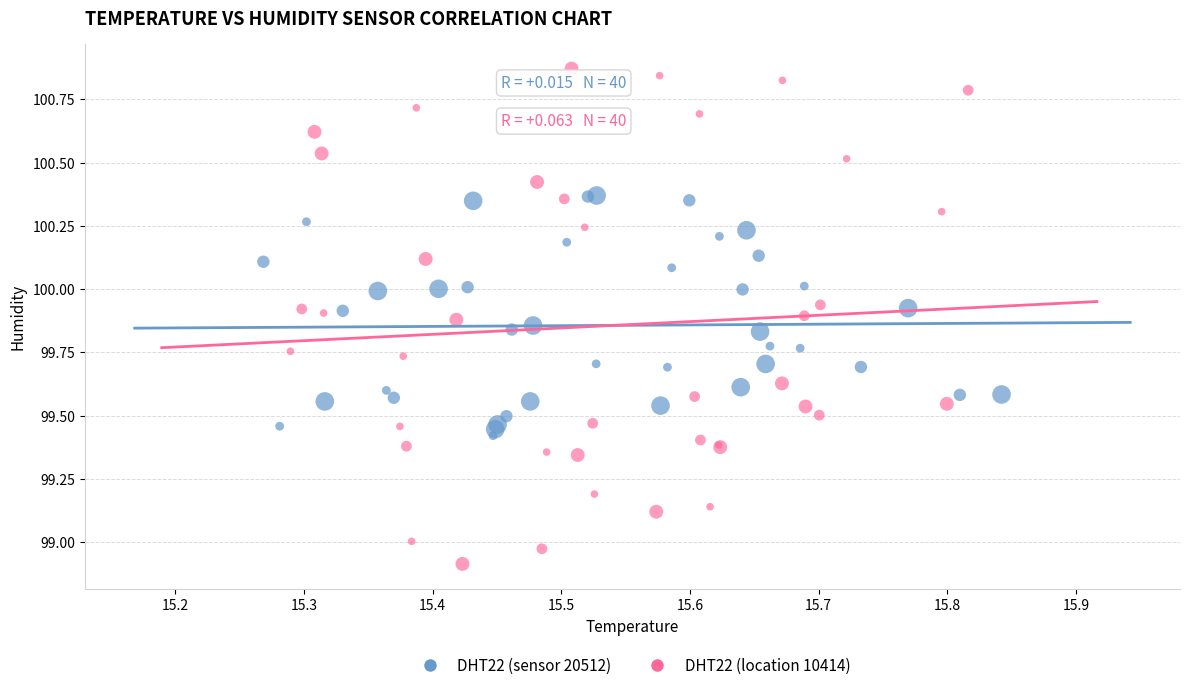

What are all the series names shown in the legend?

DHT22 (sensor 20512), DHT22 (location 10414)